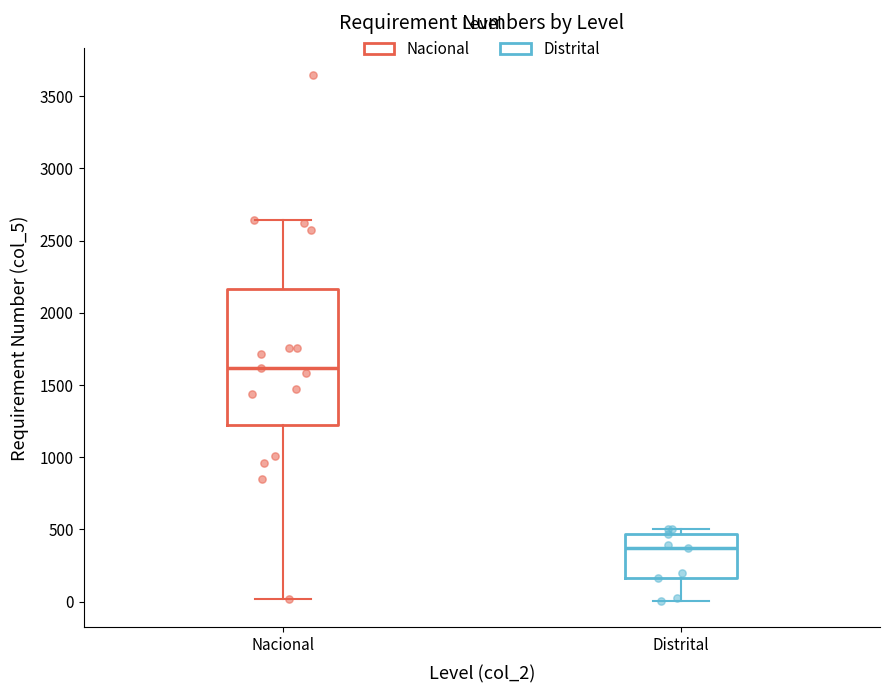

Where does the upper whisker of the box for Nacional end on the y-axis? The values are not printed on the chart, so give them approximately, as read against the axis.

2650